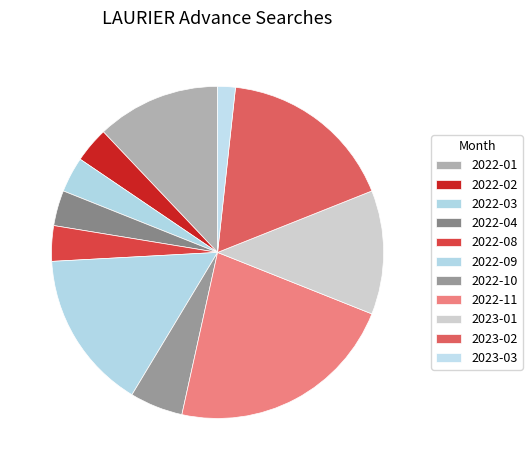

Count the number of slices in the pie.

11